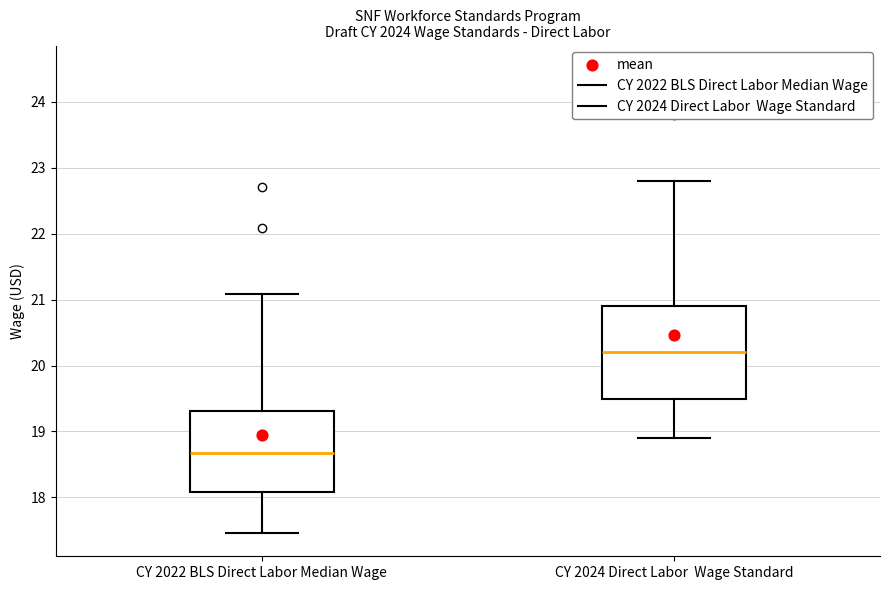

Reading left to right, transcribe this box plot: for each box, give where its median line is, the range the box spans, and where its two whiskers end, as read against the y-axis. The values are not printed on the chart, so give them approximately, as read against the axis.

CY 2022 BLS Direct Labor Median Wage: median 18.7, box 18.1 to 19.3, whiskers 17.5 to 21.1
CY 2024 Direct Labor Wage Standard: median 20.2, box 19.5 to 20.9, whiskers 18.9 to 22.8